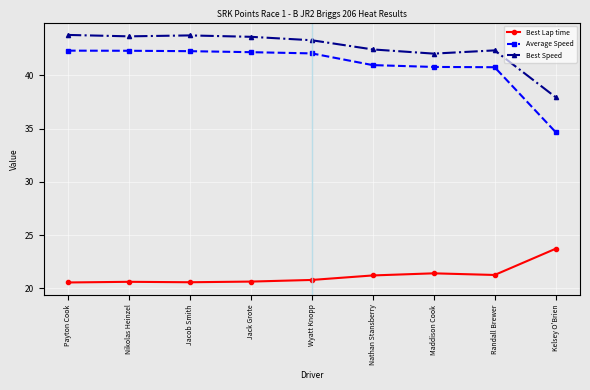

What is the average value of the Best Lap time series?

21.2